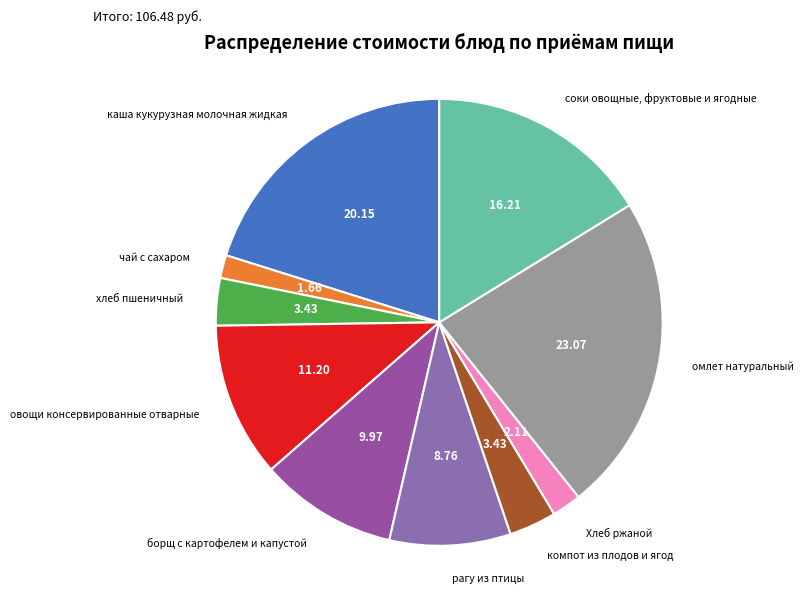

Which slice is the largest?

омлет натуральный